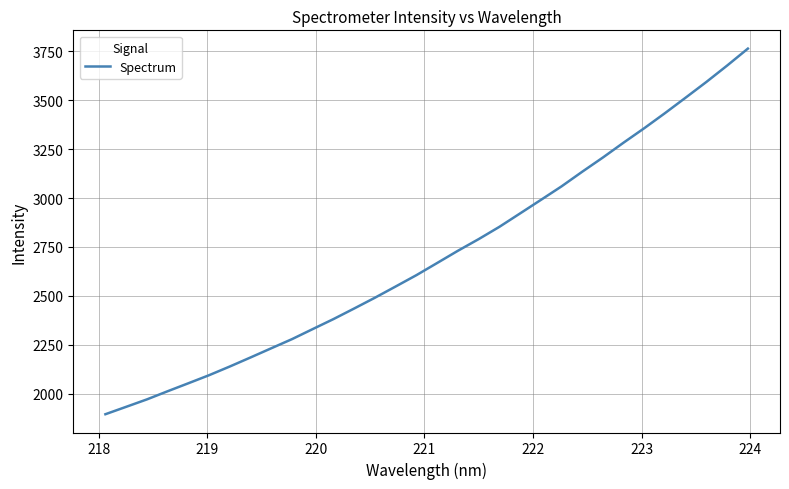

What is the minimum value shown in the chart?

1894.7